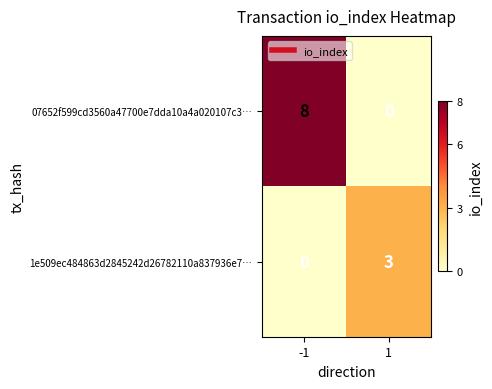

List the series in order of their overall mean, lowest first.

1e509ec484863d2845242d26782110a837936e7…, 07652f599cd3560a47700e7dda10a4a020107c3…